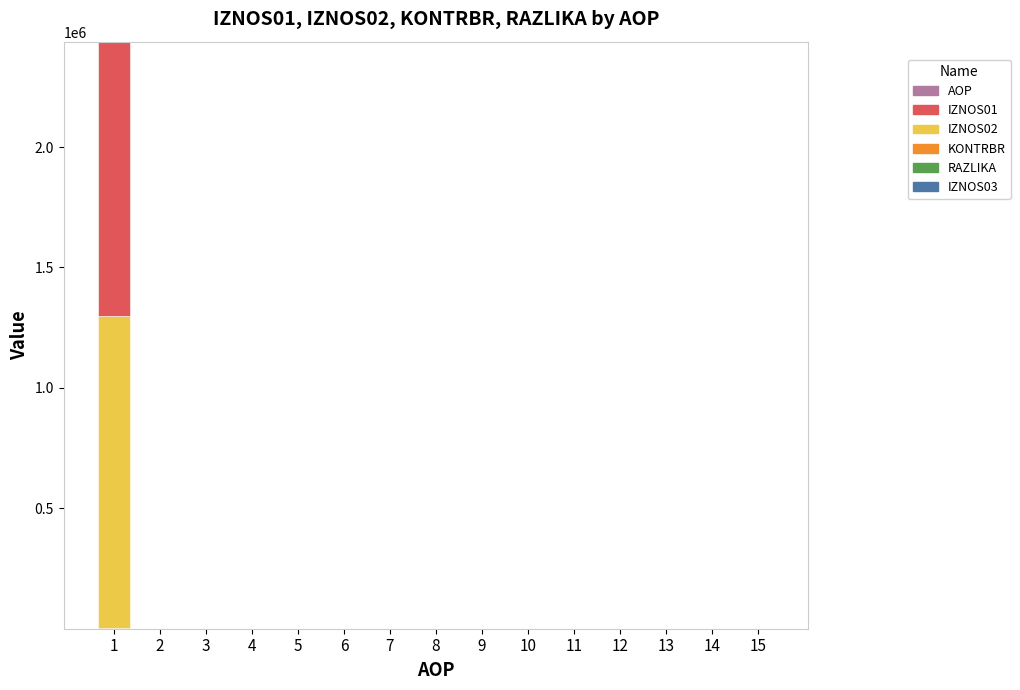

Are the bars grouped side by side (vs. stacked)?

No